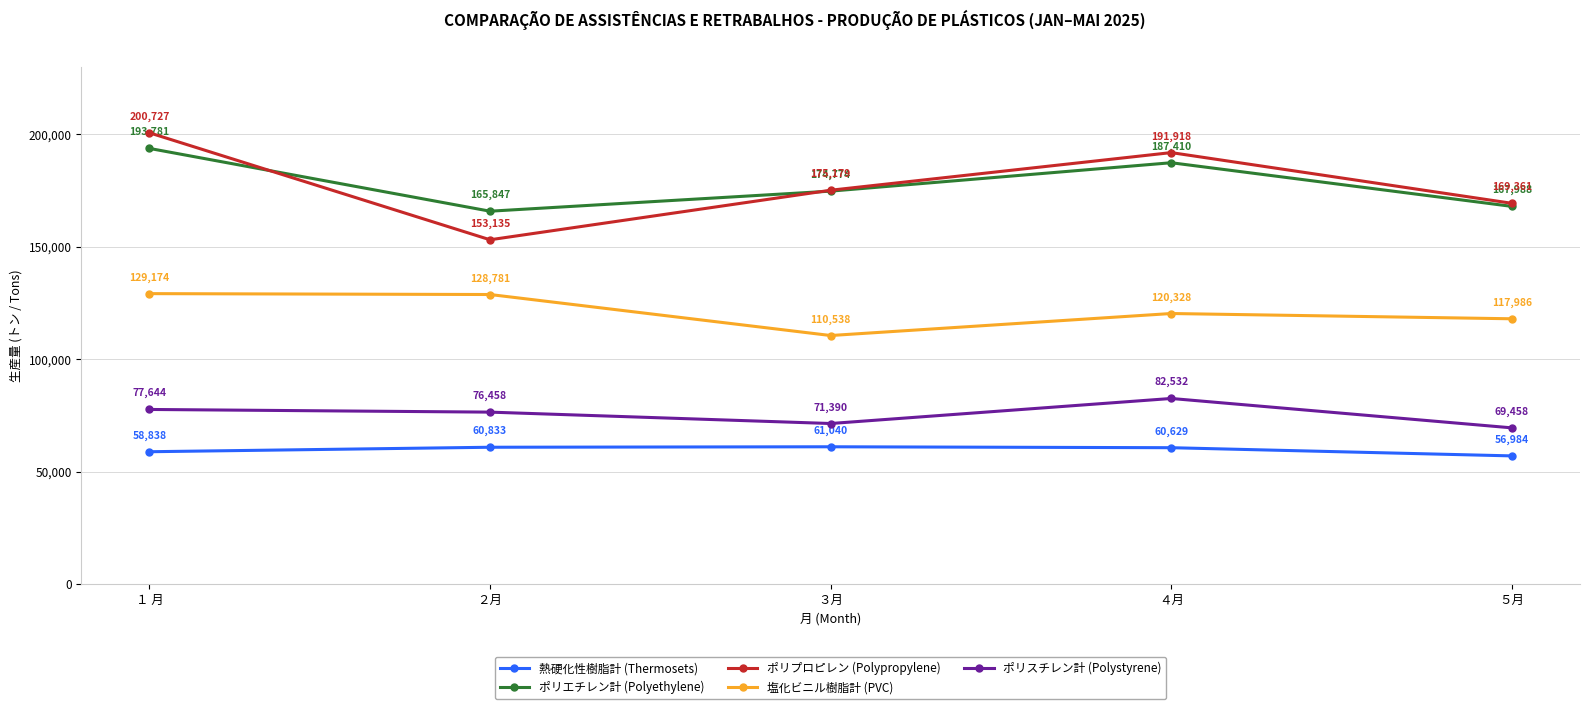

How many data points does each series have?

5